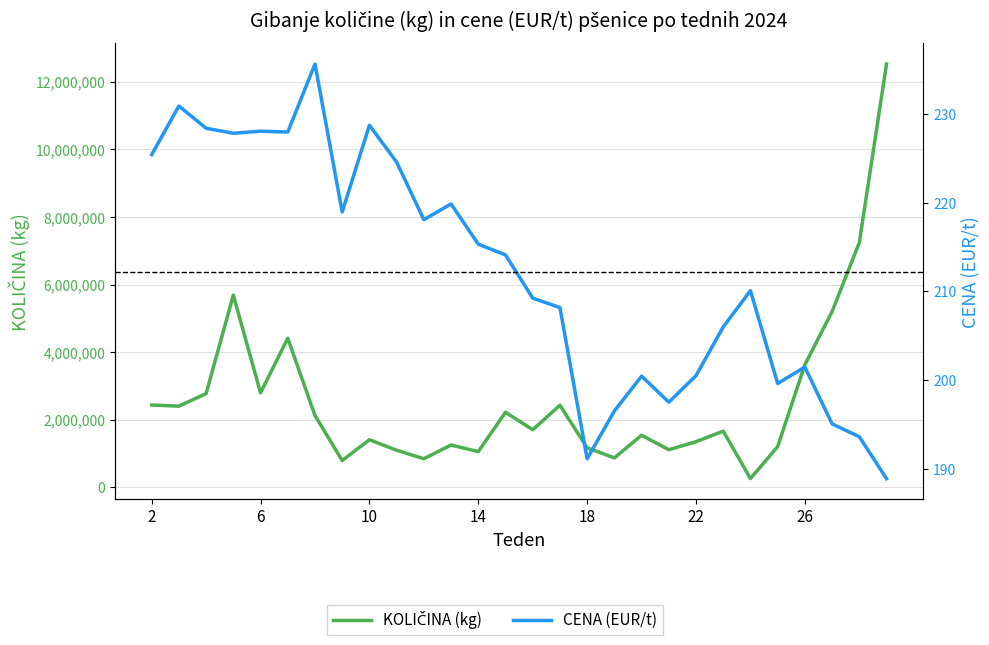

What is the minimum value shown in the chart?

188.9